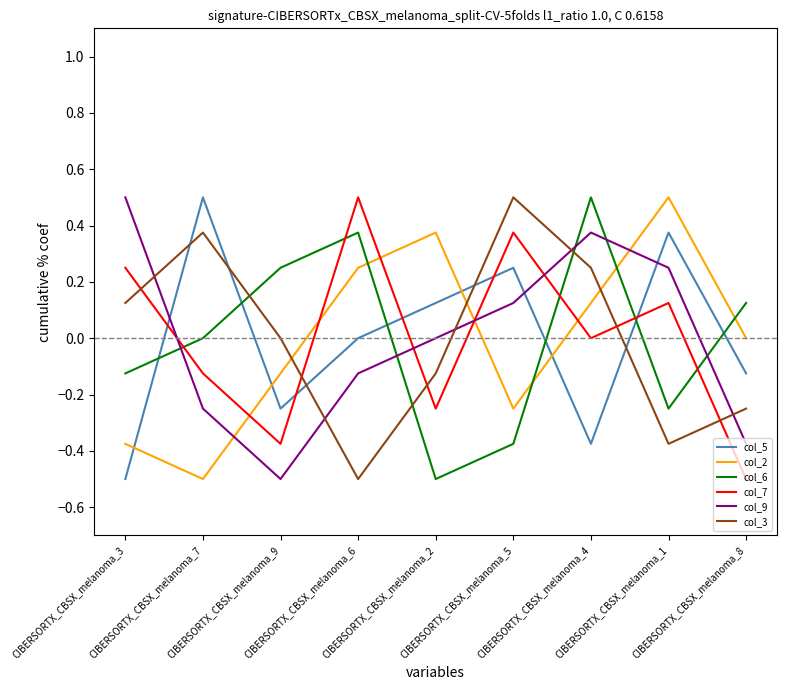

At which label does col_2 reach its peak?

CIBERSORTX_CBSX_melanoma_1